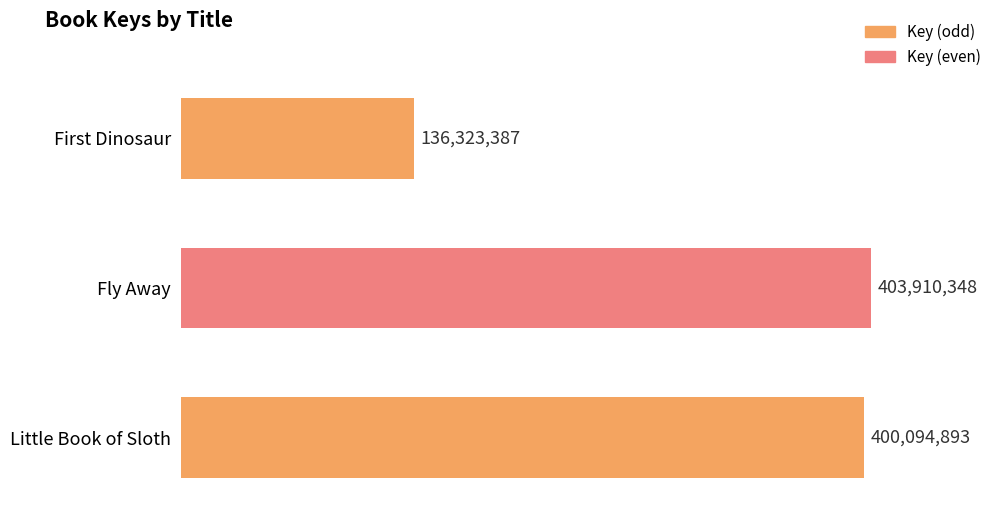

What is the label of the 2nd bar from the right?

Fly Away